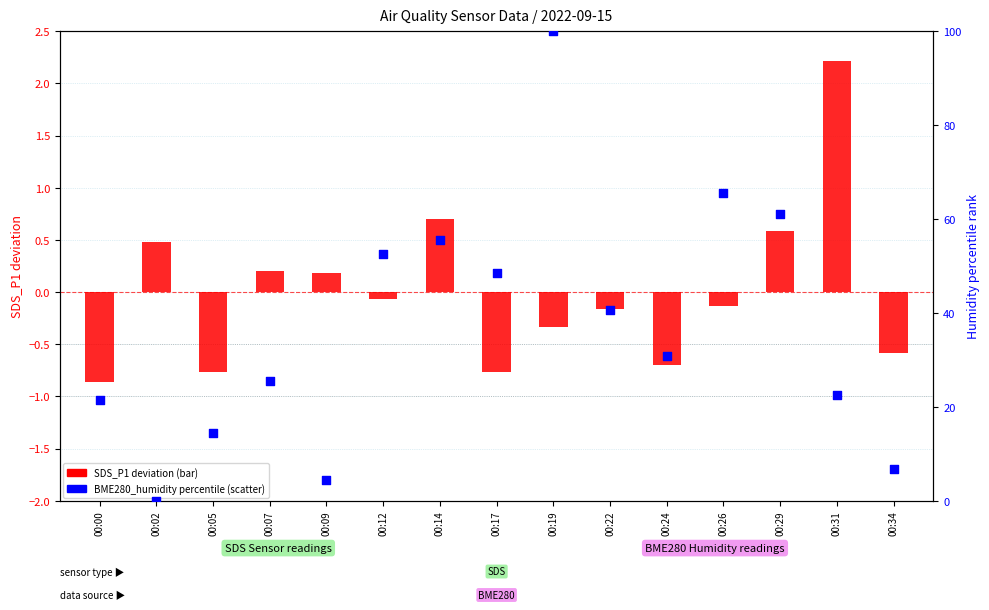

Which series has the largest total across all categories?

BME280_humidity percentile